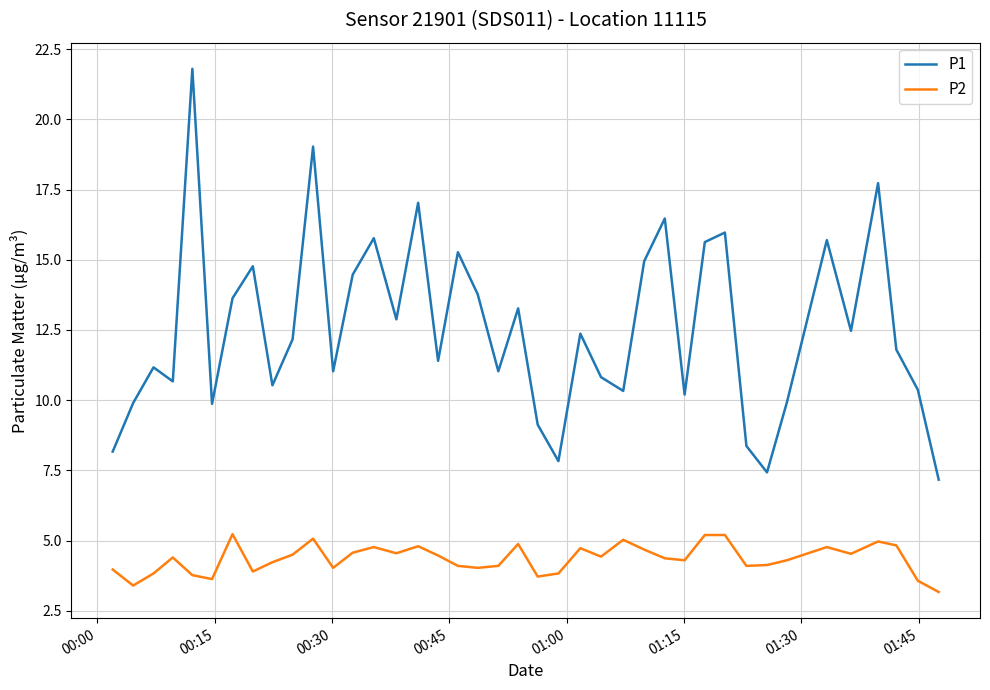

What is the difference between the maximum and minimum values in the P1 series?

14.6